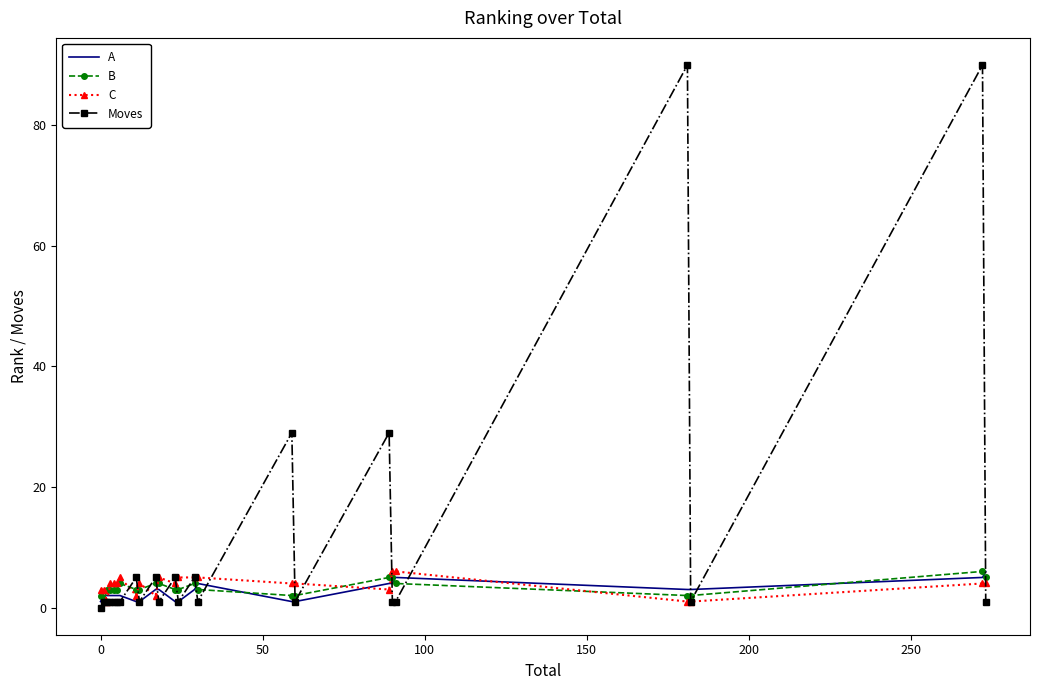

Which series has the widest spread of values?

Moves